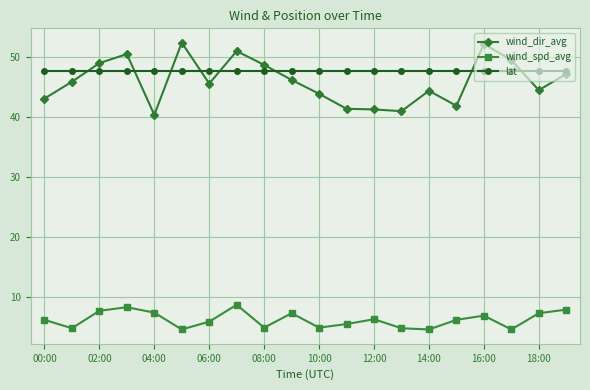

Which series has the largest range (max minus min)?

wind_dir_avg